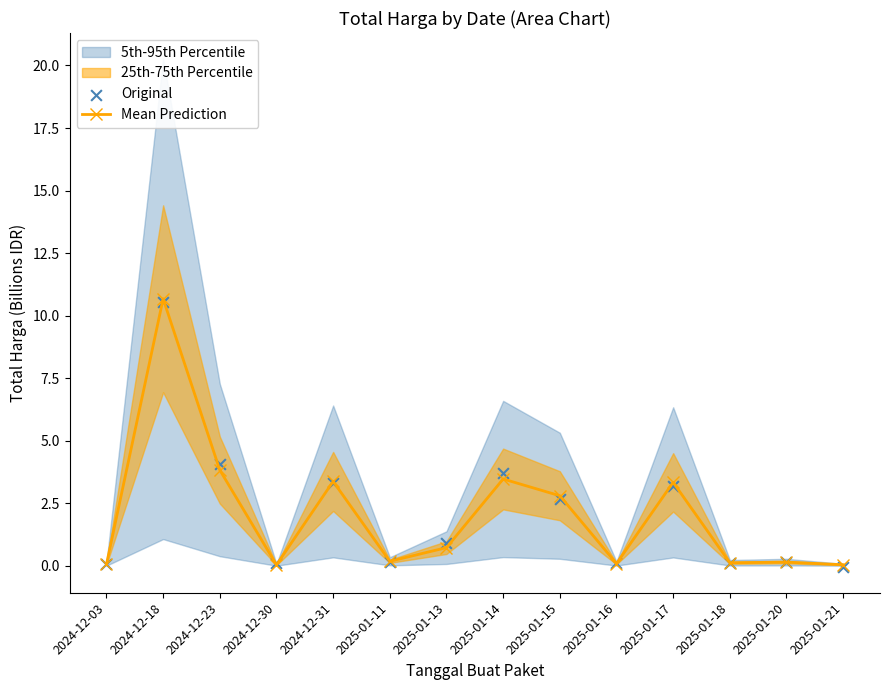

What is the total value across all series at 2024-12-30?

0.2